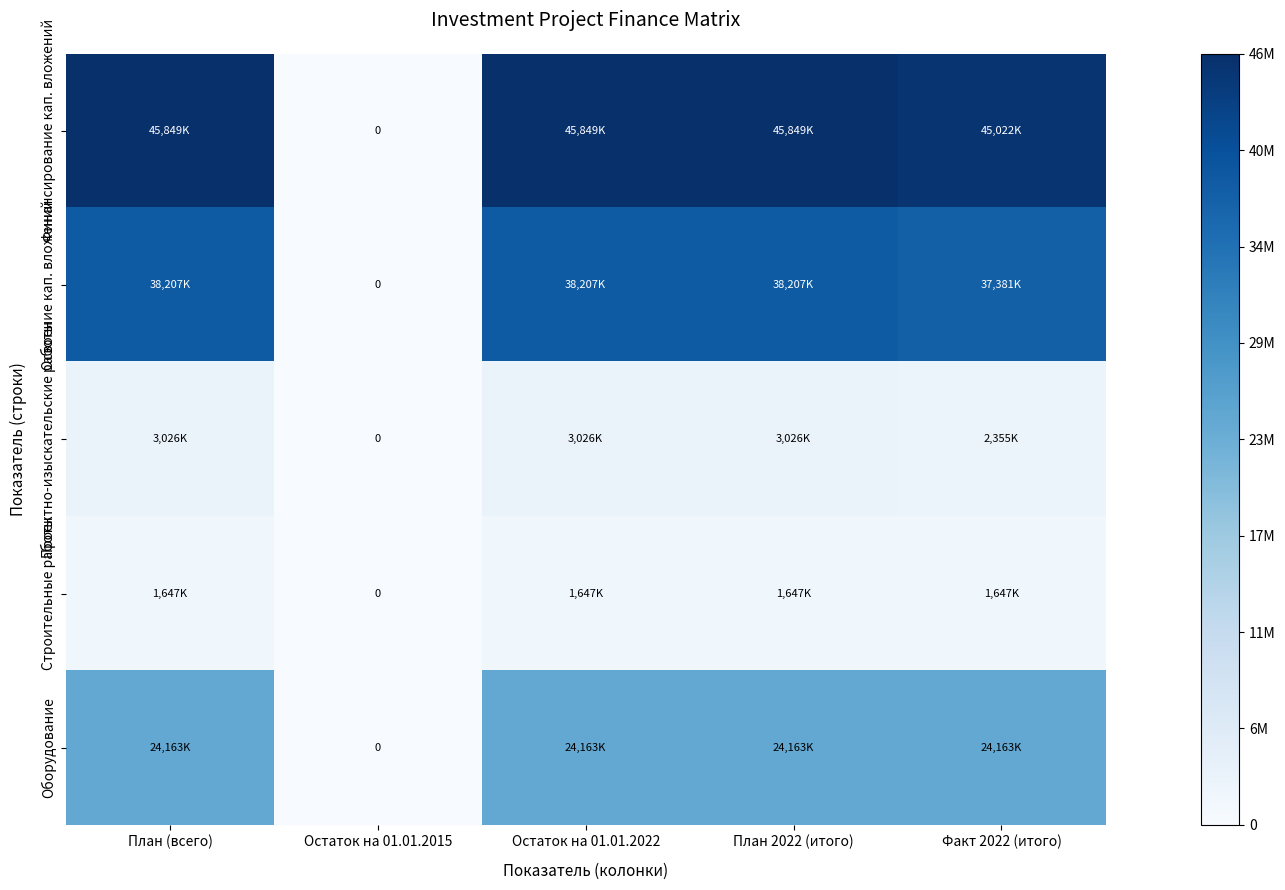

Read the Освоение кап. вложений value at План 2022 (итого), to the nearest 10.

38207650